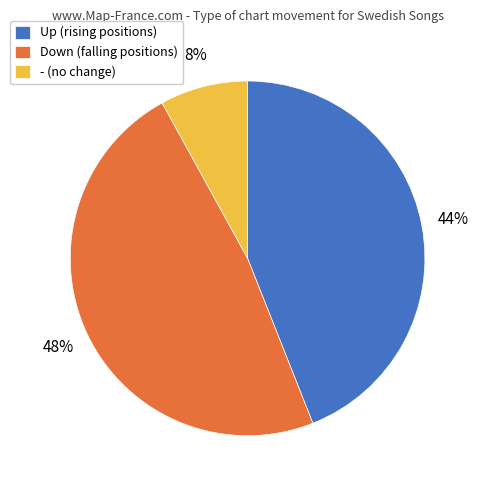

To the nearest percent, what percentage of the pie is Up (rising positions)?

44%